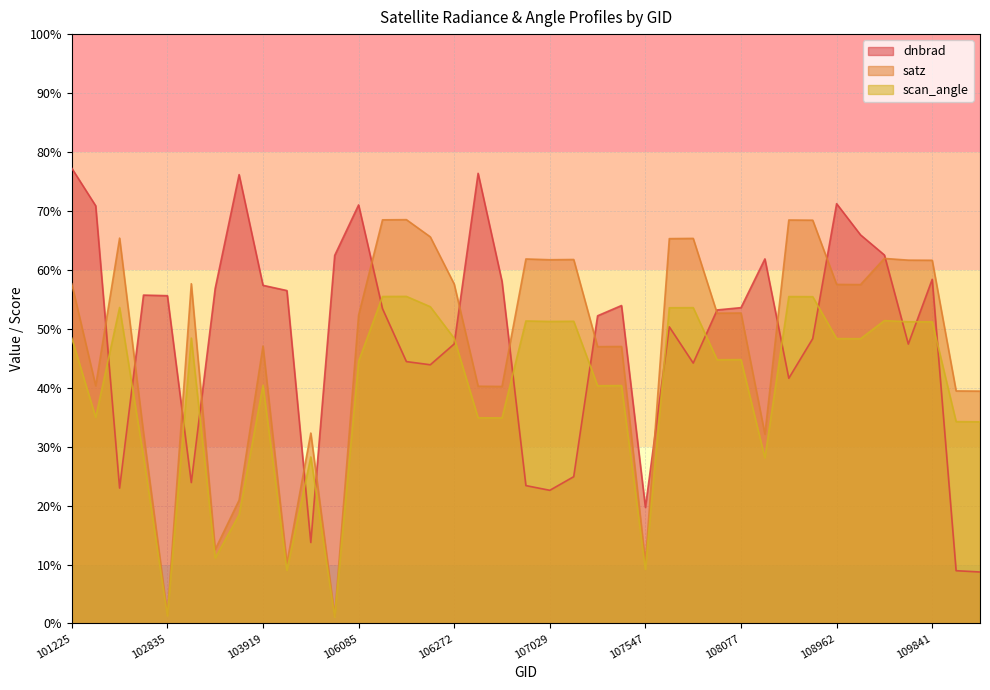

Which series ends up on top after the final intersection of dnbrad and scan_angle?

scan_angle